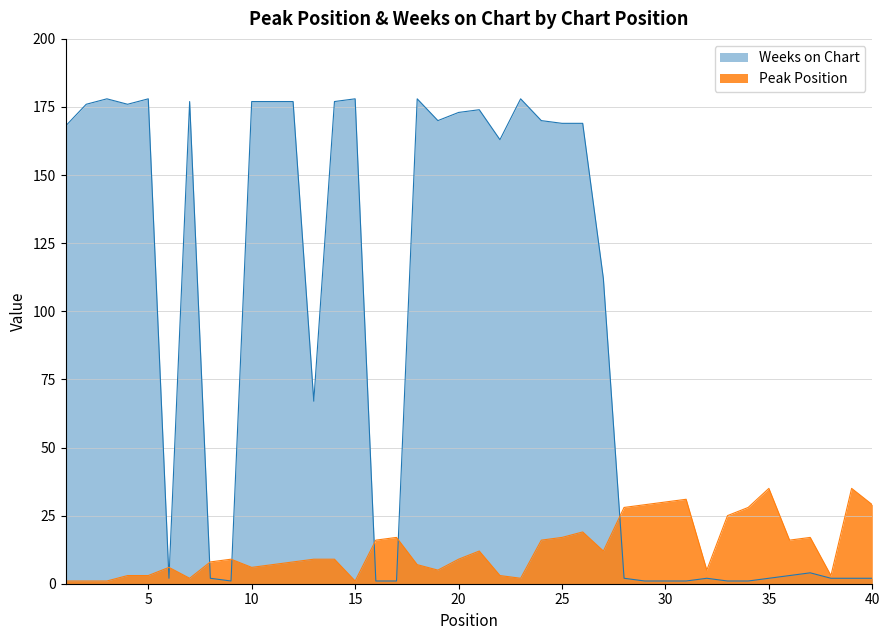

What value does the Weeks on Chart series have at 1?

168